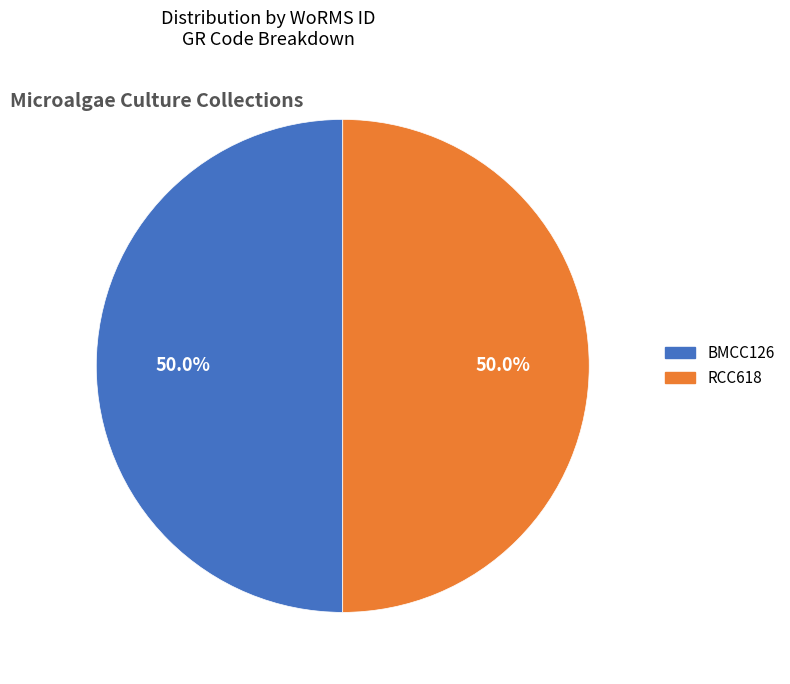

What is the total percentage of RCC618 and BMCC126?

100.0%